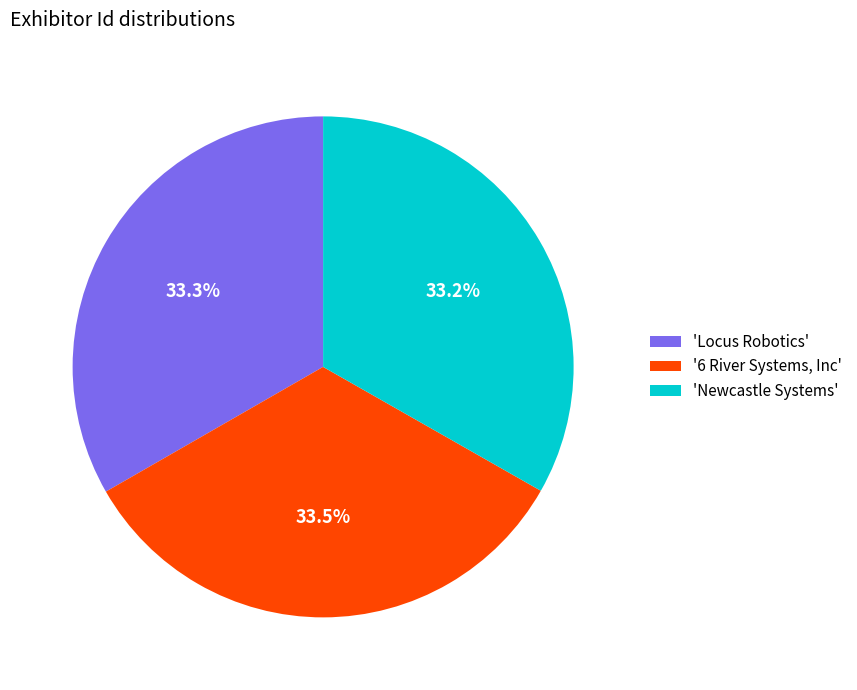

Rank the categories by value from highest to lowest.

'6 River Systems, Inc', 'Locus Robotics', 'Newcastle Systems'